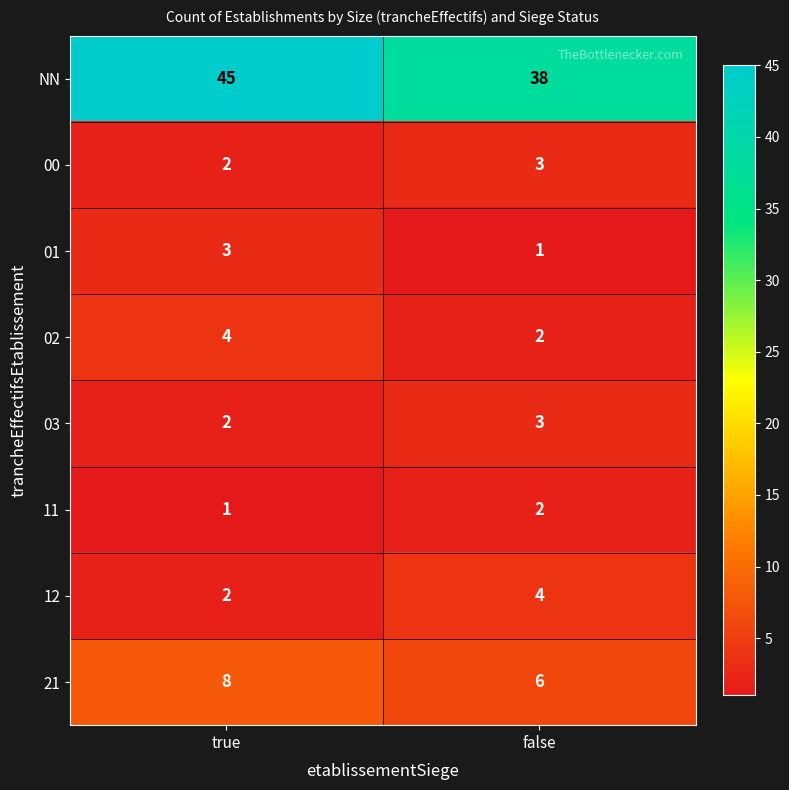

What is the difference between the highest and lowest values at true?

44